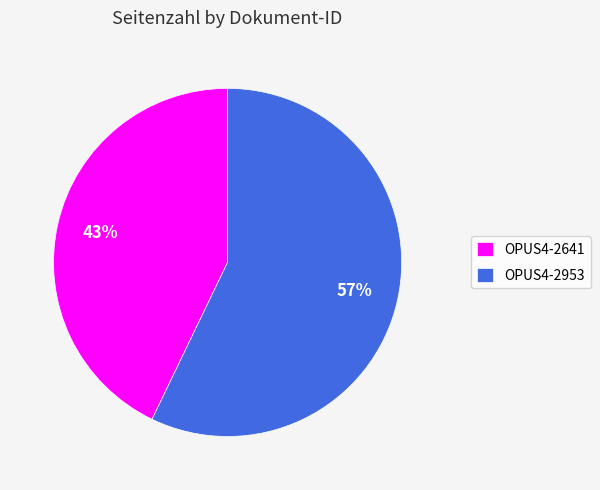

To the nearest percent, what is the difference between the largest and smallest slice percentages?

14%